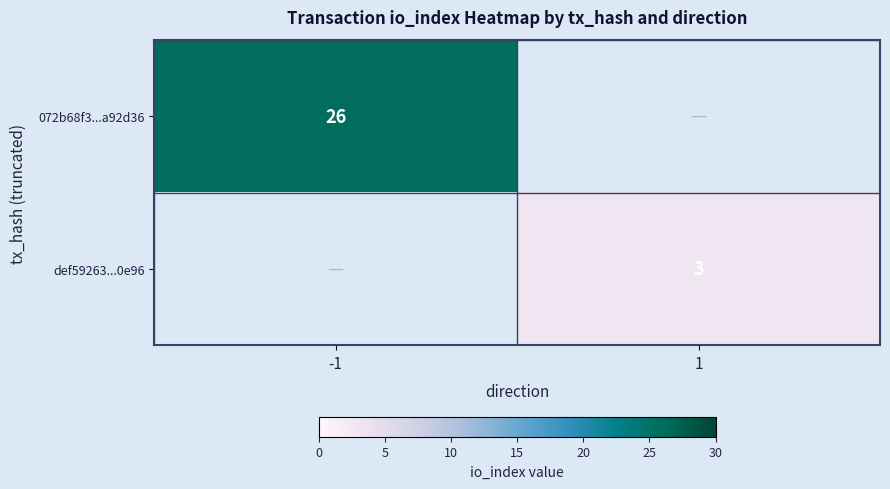

The value of 072b68f3...a92d36 at -1 is 26. True or false?

True